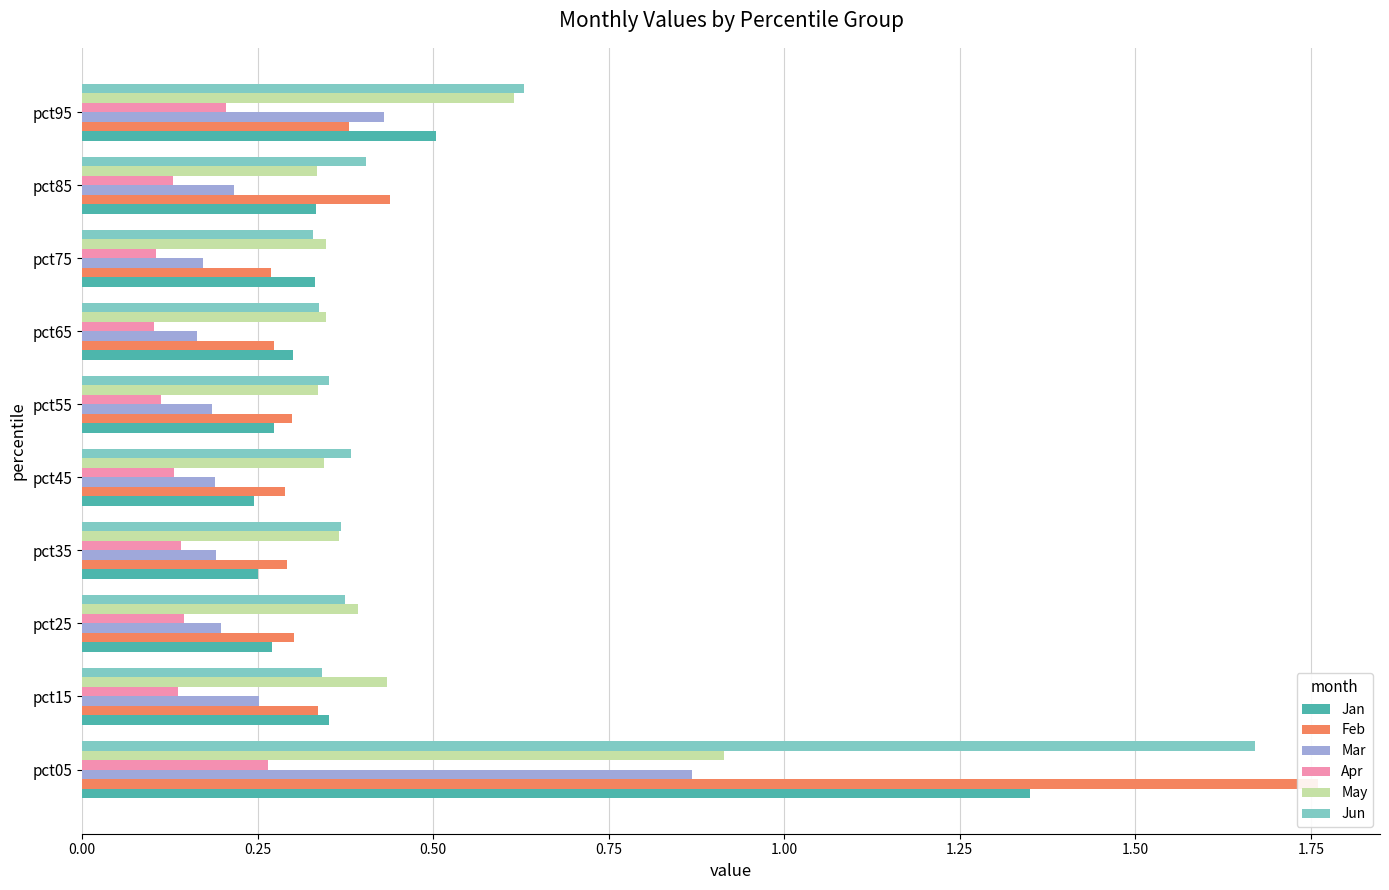

At how many categories does at least one series exceed 1?

1